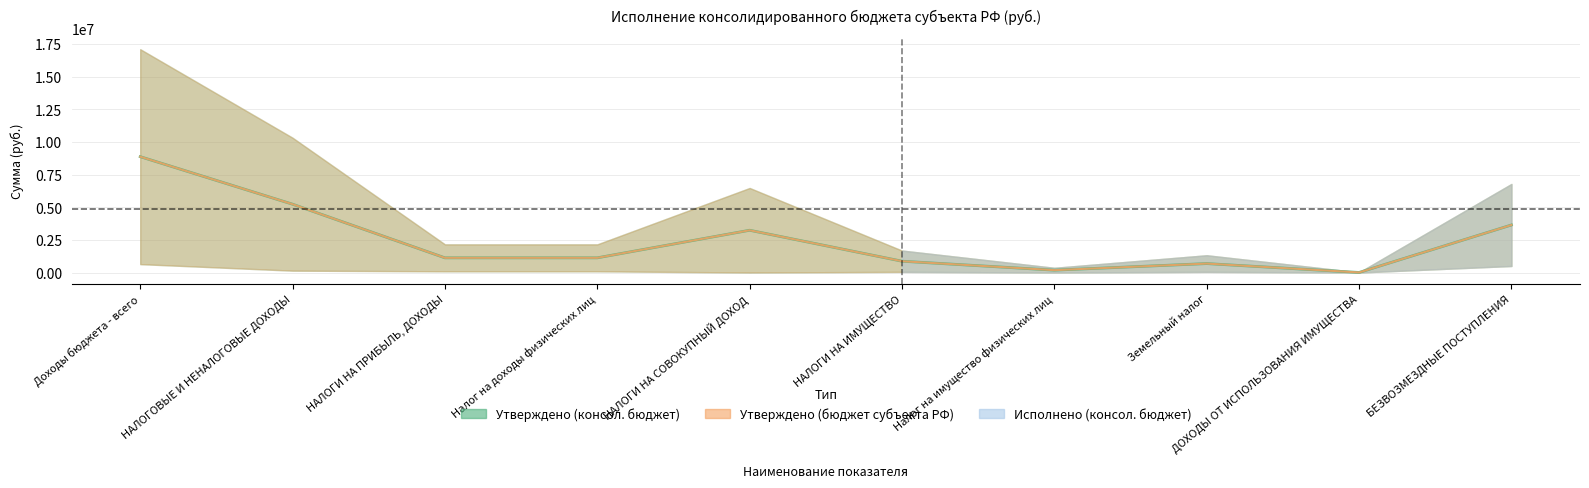

What position from the left is Налог на имущество физических лиц?

7